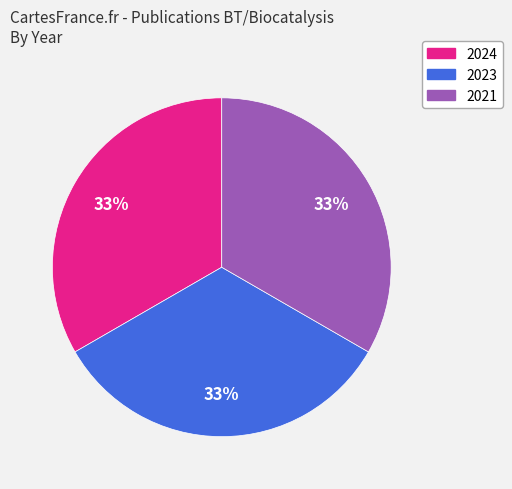

Is 2021 the majority of the pie?

No